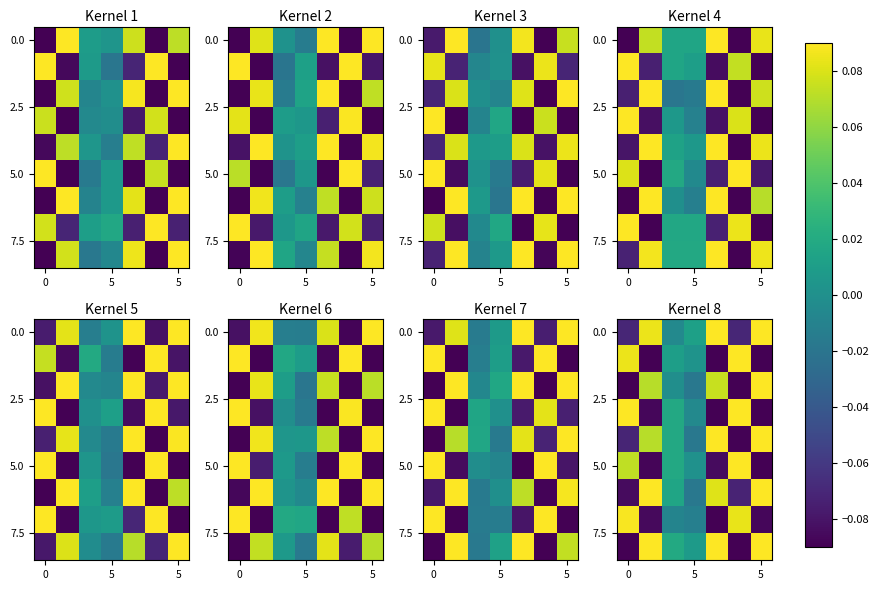

Which category has the highest value across all series?

4